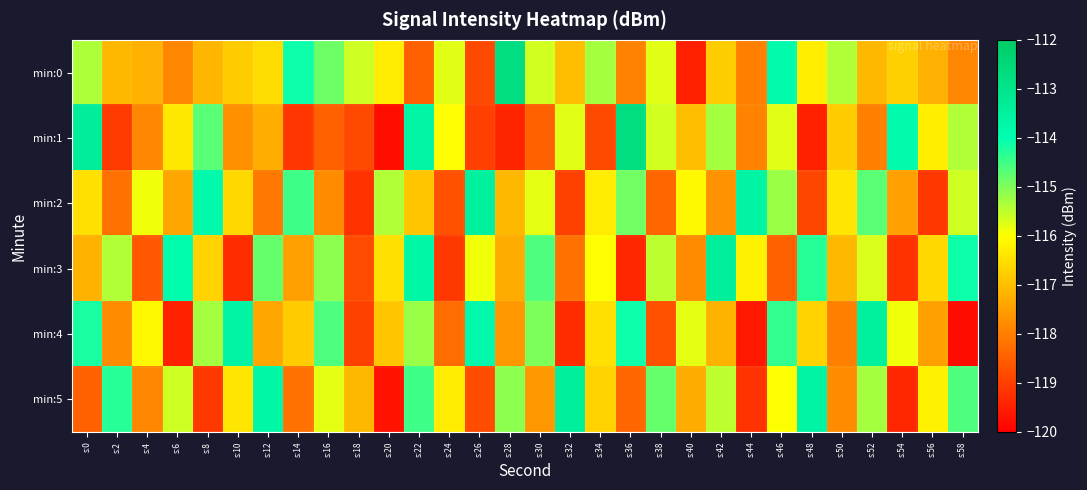

Reading left to right, list all the values displayed in this chart.

min:0: s:0=-115.3	s:2=-117.1	s:4=-117.2	s:6=-117.9	s:8=-117.1	s:10=-116.8	s:12=-116.6	s:14=-114.1	s:16=-114.9	s:18=-115.6	s:20=-116.3	s:22=-118.4	s:24=-115.8	s:26=-118.9	s:28=-112.7	s:30=-115.6	s:32=-117.0	s:34=-115.3	s:36=-117.9	s:38=-115.8	s:40=-119.5	s:42=-116.8	s:44=-118.0	s:46=-113.9	s:48=-116.3	s:50=-115.4	s:52=-117.1	s:54=-116.8	s:56=-117.2	s:58=-117.9
min:1: s:0=-113.3	s:2=-119.1	s:4=-117.9	s:6=-116.3	s:8=-114.7	s:10=-117.7	s:12=-117.3	s:14=-119.1	s:16=-118.5	s:18=-118.8	s:20=-119.8	s:22=-113.7	s:24=-116.0	s:26=-119.0	s:28=-119.4	s:30=-118.4	s:32=-115.8	s:34=-118.9	s:36=-112.7	s:38=-115.6	s:40=-117.0	s:42=-115.3	s:44=-117.9	s:46=-115.8	s:48=-119.5	s:50=-116.8	s:52=-118.0	s:54=-113.9	s:56=-116.3	s:58=-115.4
min:2: s:0=-116.5	s:2=-118.2	s:4=-115.9	s:6=-117.4	s:8=-113.8	s:10=-116.6	s:12=-118.1	s:14=-114.5	s:16=-117.8	s:18=-119.2	s:20=-115.4	s:22=-116.9	s:24=-118.7	s:26=-113.5	s:28=-117.1	s:30=-115.8	s:32=-119.0	s:34=-116.3	s:36=-114.9	s:38=-118.4	s:40=-116.1	s:42=-117.7	s:44=-113.6	s:46=-115.2	s:48=-118.9	s:50=-116.4	s:52=-114.7	s:54=-117.5	s:56=-119.1	s:58=-115.6
min:3: s:0=-117.2	s:2=-115.4	s:4=-118.6	s:6=-113.9	s:8=-116.7	s:10=-119.3	s:12=-114.8	s:14=-117.5	s:16=-115.1	s:18=-118.8	s:20=-116.5	s:22=-113.7	s:24=-119.1	s:26=-115.9	s:28=-117.3	s:30=-114.6	s:32=-118.2	s:34=-116.0	s:36=-119.4	s:38=-115.5	s:40=-117.8	s:42=-113.4	s:44=-116.2	s:46=-118.5	s:48=-114.3	s:50=-117.1	s:52=-115.7	s:54=-119.2	s:56=-116.6	s:58=-114.1
min:4: s:0=-114.2	s:2=-117.8	s:4=-116.1	s:6=-119.5	s:8=-115.3	s:10=-113.6	s:12=-117.4	s:14=-116.8	s:16=-114.6	s:18=-119.0	s:20=-116.9	s:22=-115.2	s:24=-118.3	s:26=-113.8	s:28=-117.6	s:30=-115.0	s:32=-119.3	s:34=-116.5	s:36=-114.1	s:38=-118.7	s:40=-115.8	s:42=-117.2	s:44=-119.6	s:46=-114.4	s:48=-116.7	s:50=-118.0	s:52=-113.5	s:54=-115.9	s:56=-117.5	s:58=-119.8
min:5: s:0=-118.5	s:2=-114.3	s:4=-117.9	s:6=-115.6	s:8=-119.1	s:10=-116.4	s:12=-113.7	s:14=-118.2	s:16=-115.8	s:18=-117.1	s:20=-119.7	s:22=-114.5	s:24=-116.3	s:26=-118.8	s:28=-115.1	s:30=-117.6	s:32=-113.4	s:34=-116.7	s:36=-118.4	s:38=-114.8	s:40=-117.3	s:42=-115.5	s:44=-119.2	s:46=-116.0	s:48=-113.6	s:50=-117.8	s:52=-115.3	s:54=-119.4	s:56=-116.2	s:58=-114.6